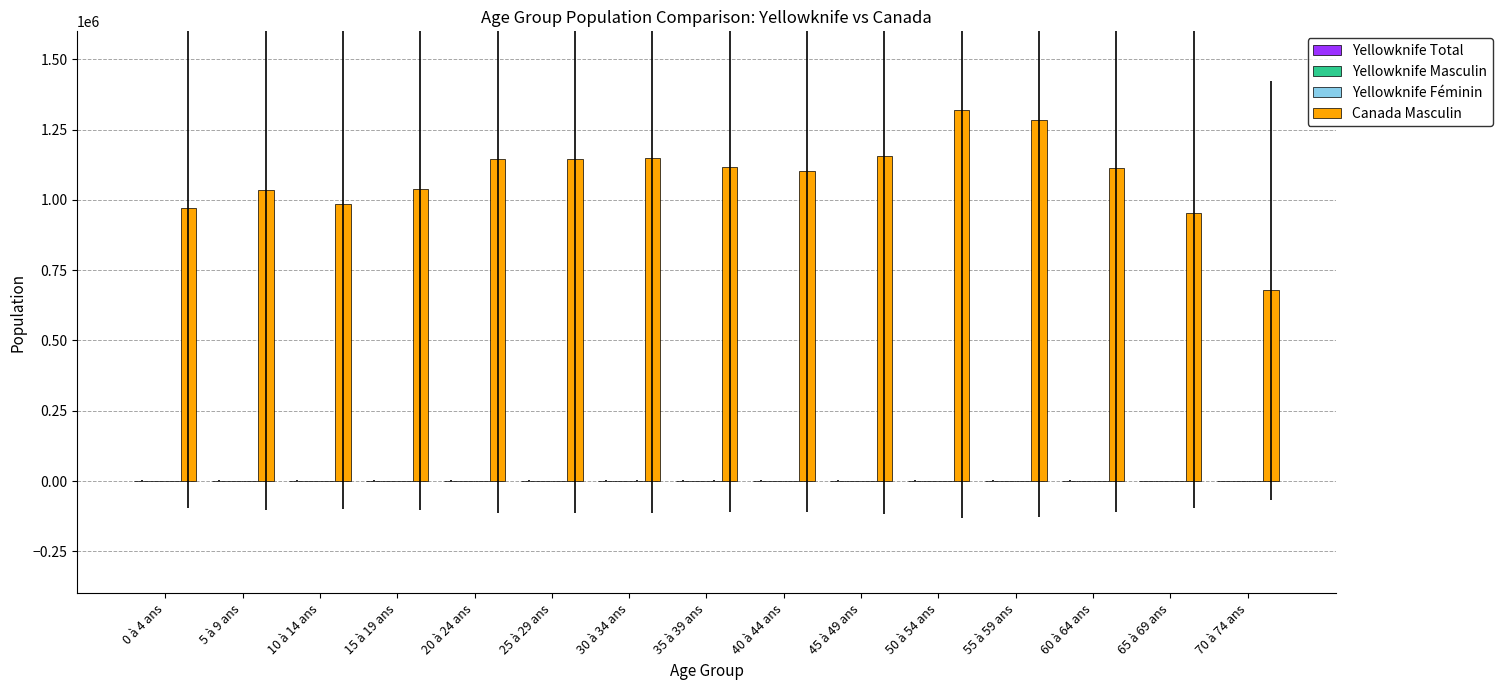

What is the spread (max minus min) of values at 15 à 19 ans?

1038665